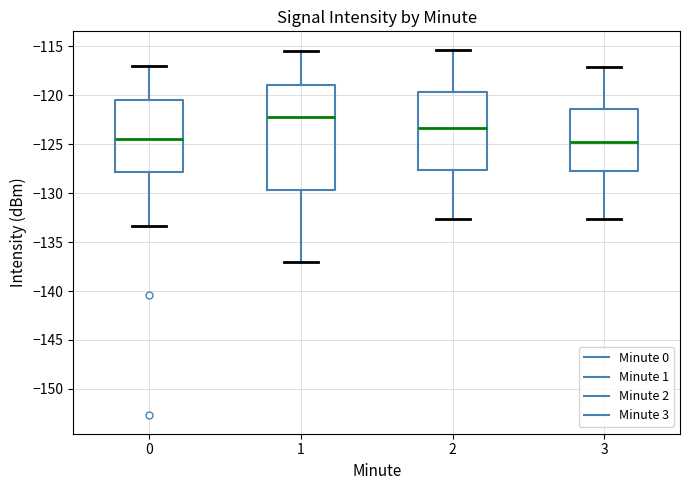

Reading left to right, read every box against the y-axis: the position of its median line, the range the box covers, and the ends of its whiskers. The values are not printed on the chart, so give them approximately, as read against the axis.

0: median -124.5, box -128.0 to -120.5, whiskers -133.5 to -117.0
1: median -122.0, box -129.5 to -119.0, whiskers -137.0 to -115.5
2: median -123.5, box -127.5 to -119.5, whiskers -132.5 to -115.5
3: median -125.0, box -128.0 to -121.5, whiskers -132.5 to -117.0